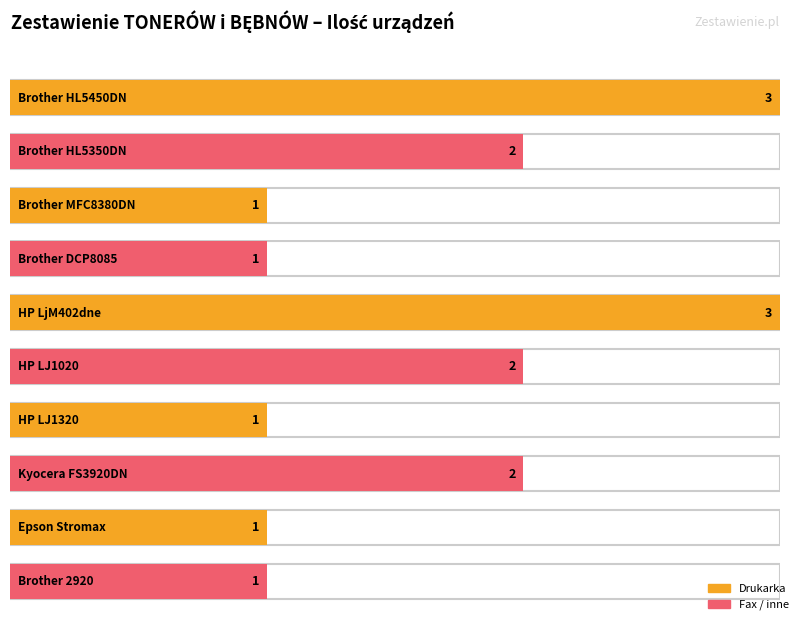

Is it true that the value at Brother MFC8380DN is 2?

False